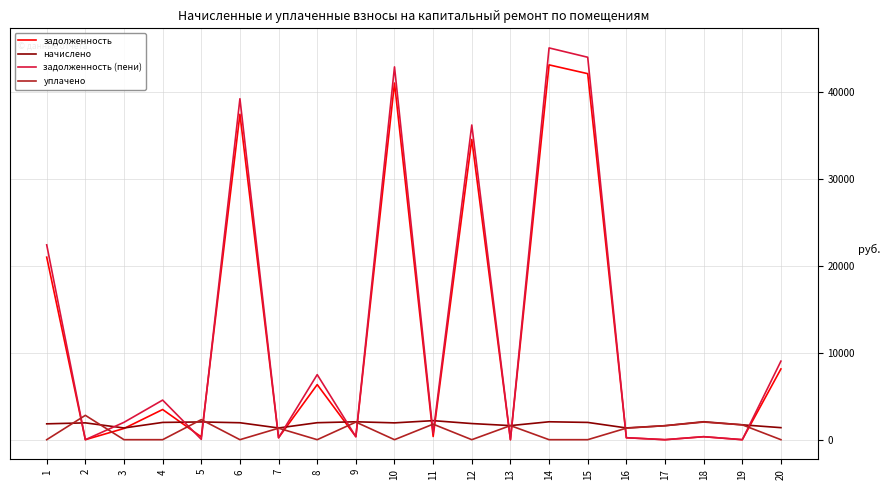

Is the value of уплачено at 13 greater than the value of задолженность (пени) at 19?

Yes